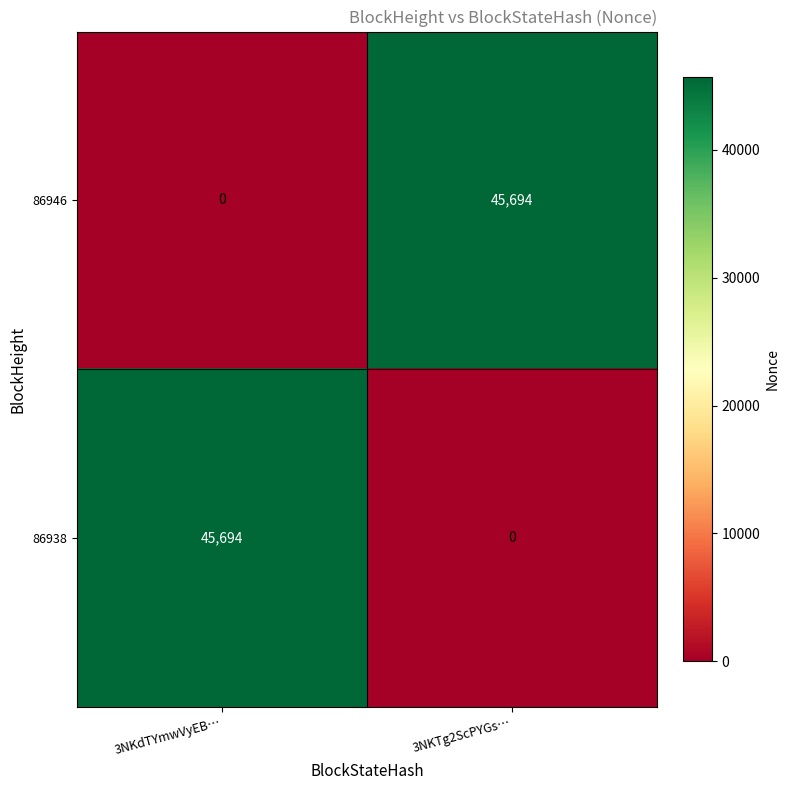

What is the greatest value displayed?

45694